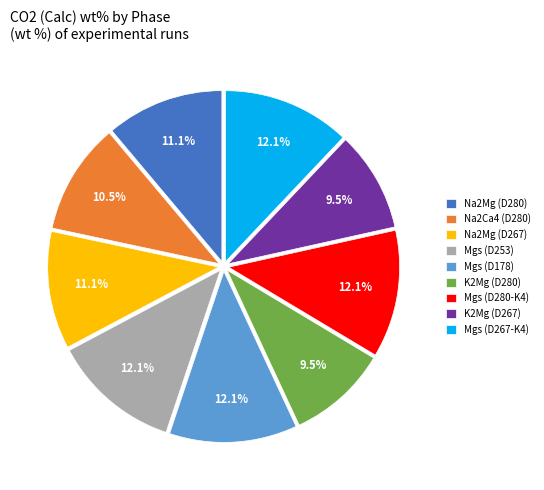

Is K2Mg (D280) the majority of the pie?

No